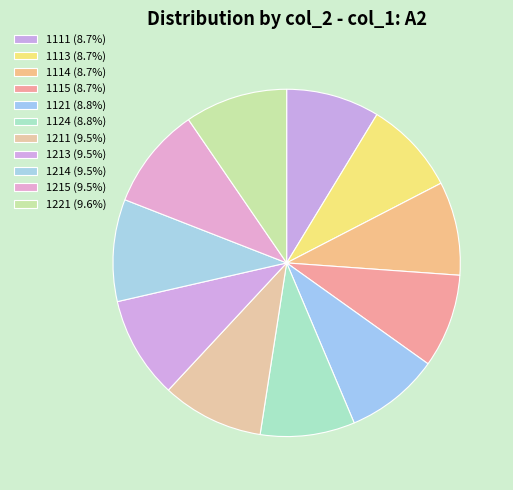

To the nearest percent, what portion does 1124 represent?

9%